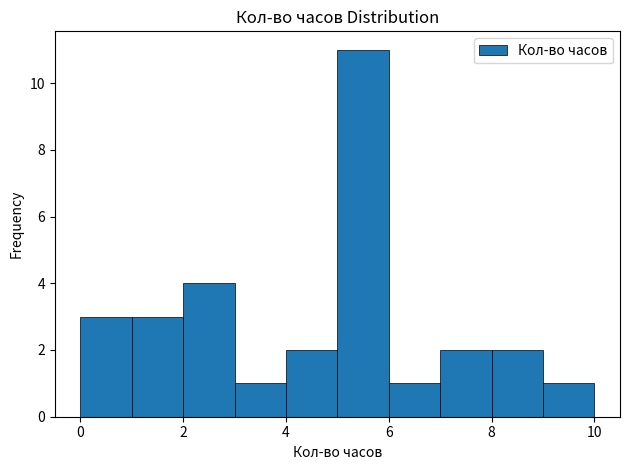

How tall is the bar that spans 9 to 10 on the x-axis? The values are not printed on the chart, so give them approximately, as read against the axis.

1